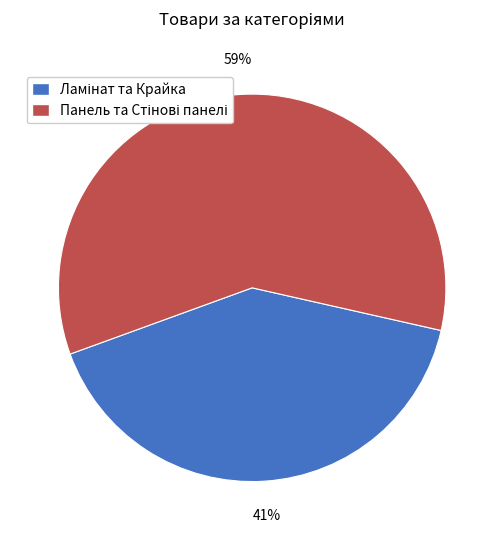

Is there a majority slice in this chart?

Yes